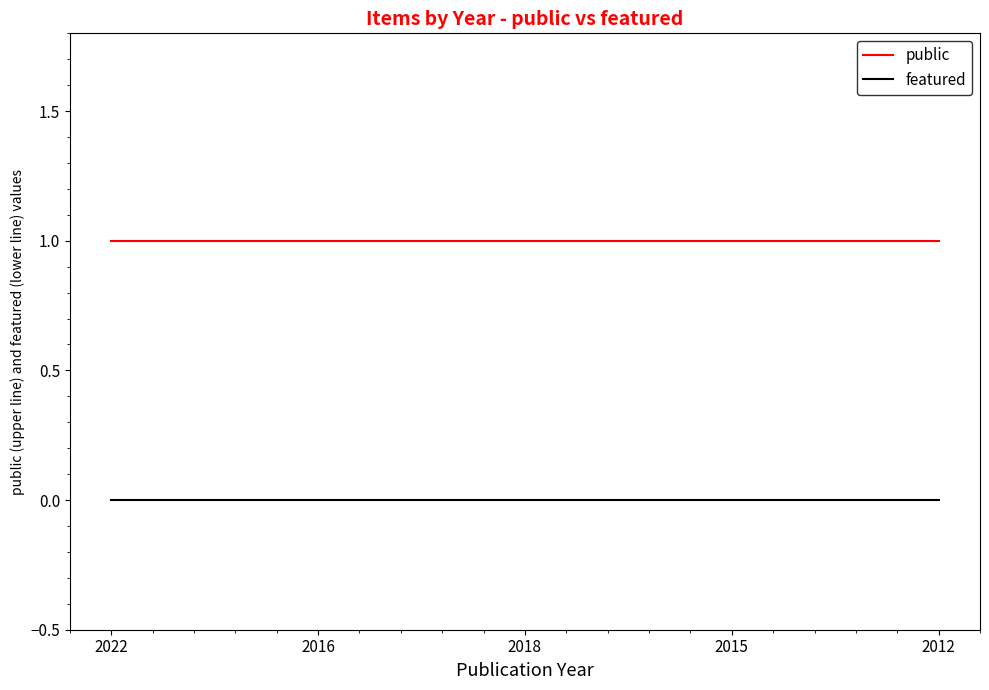

What is the sum of all public values?

5